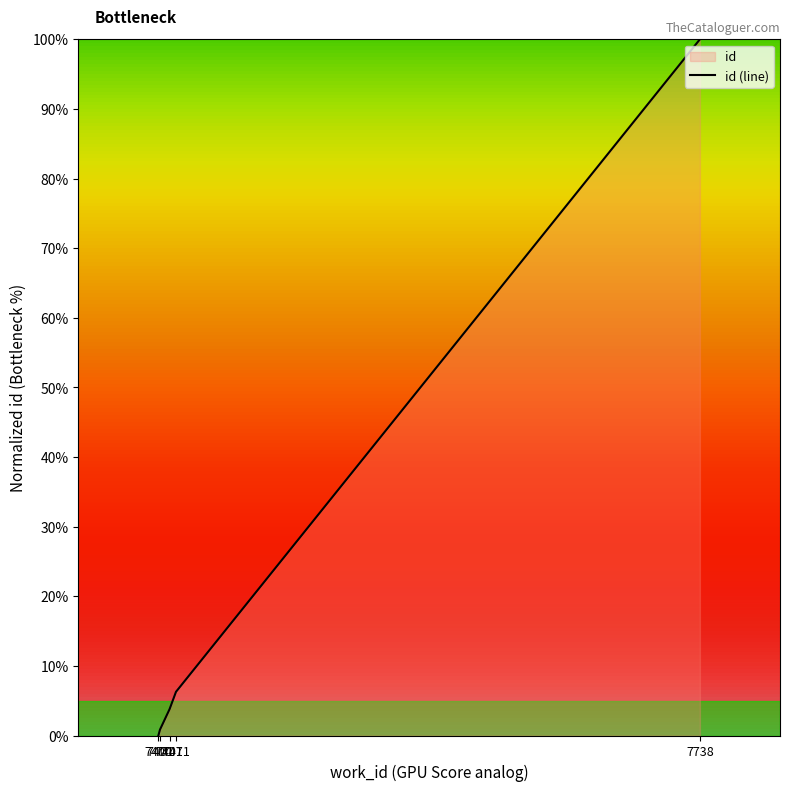

Reading left to right, extract all data points from this chart.

0.0	0.8	3.8	6.3	100.0